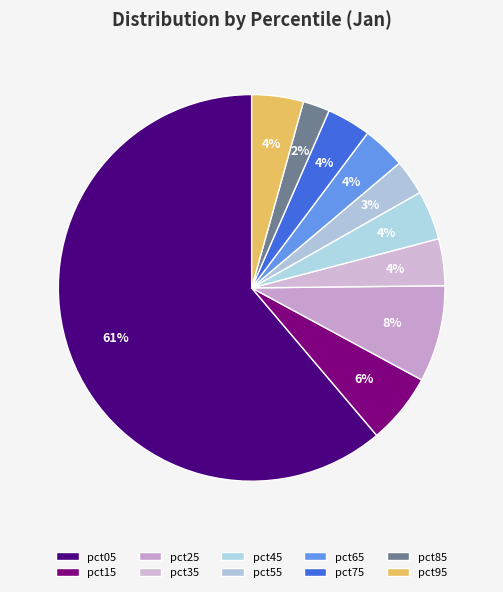

What percentage is the pct65 slice, to the nearest percent?

4%